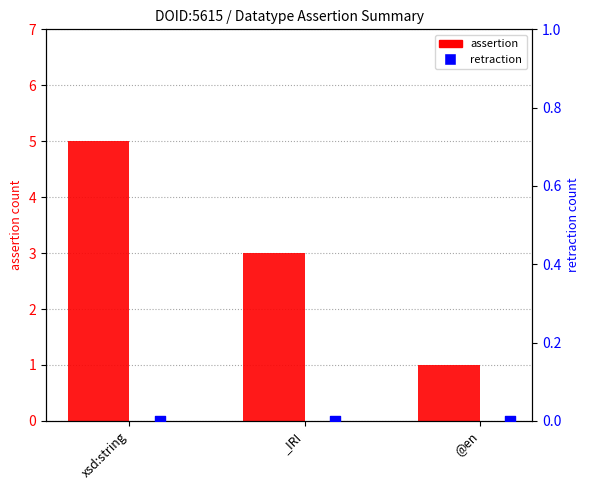

Is the value of assertion at xsd:string greater than the value of retraction at @en?

Yes